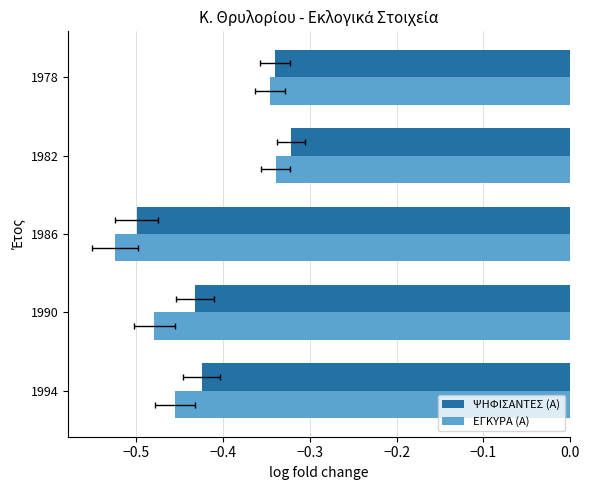

Which series has the widest spread of values?

ΕΓΚΥΡΑ (Α)